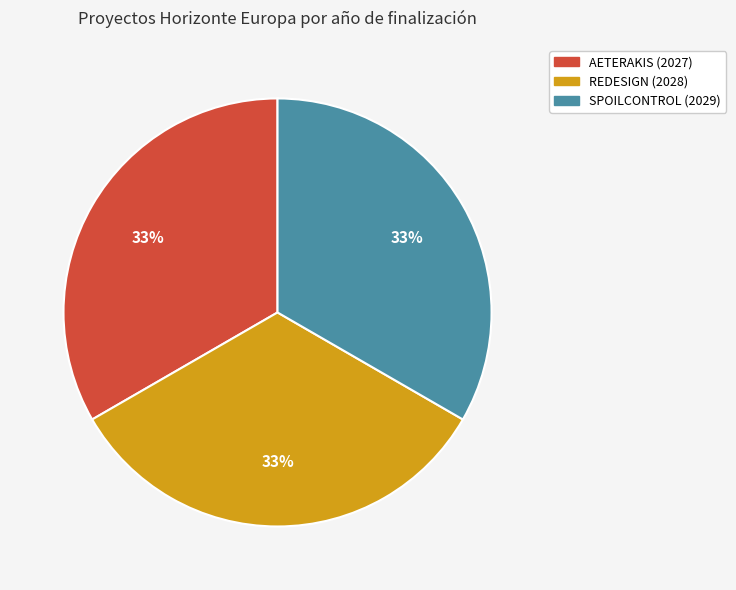

Is there a majority slice in this chart?

No